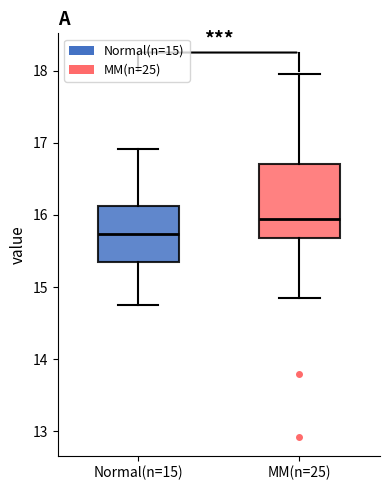

Reading left to right, transcribe this box plot: for each box, give where its median line is, the range the box spans, and where its two whiskers end, as read against the y-axis. The values are not printed on the chart, so give them approximately, as read against the axis.

Normal(n=15): median 15.7, box 15.4 to 16.1, whiskers 14.8 to 16.9
MM(n=25): median 16.0, box 15.7 to 16.7, whiskers 14.9 to 18.0